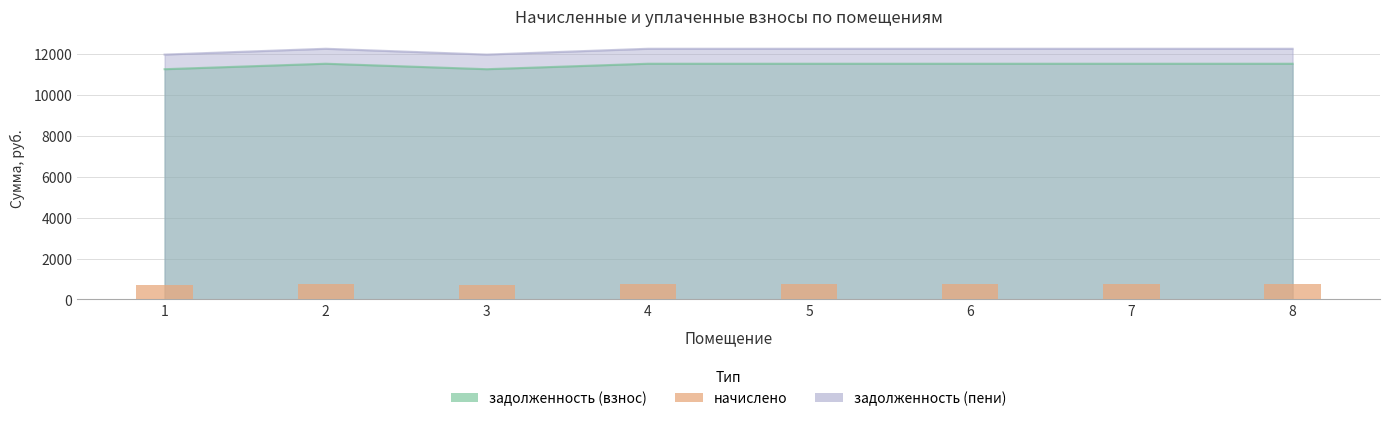

Rank the categories by value from highest to lowest.

2, 4, 5, 6, 7, 8, 1, 3